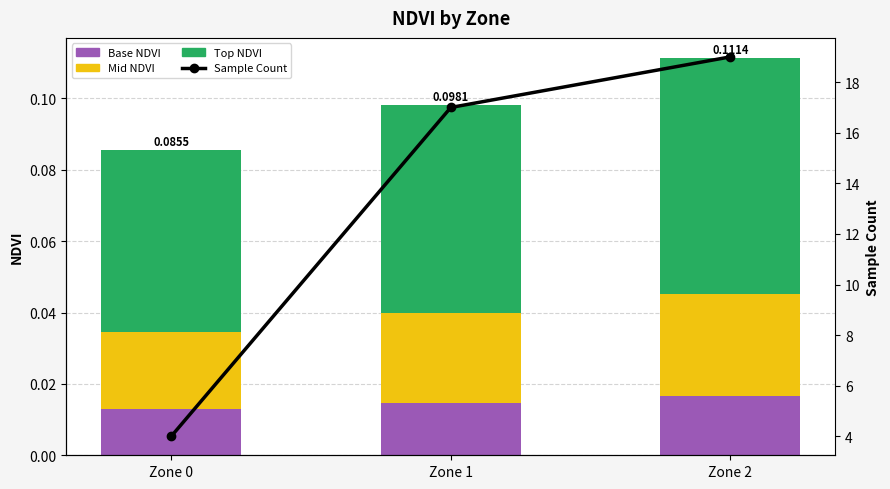

True or false: Zone 1 has a value of 0.0 at Zone 1.

True